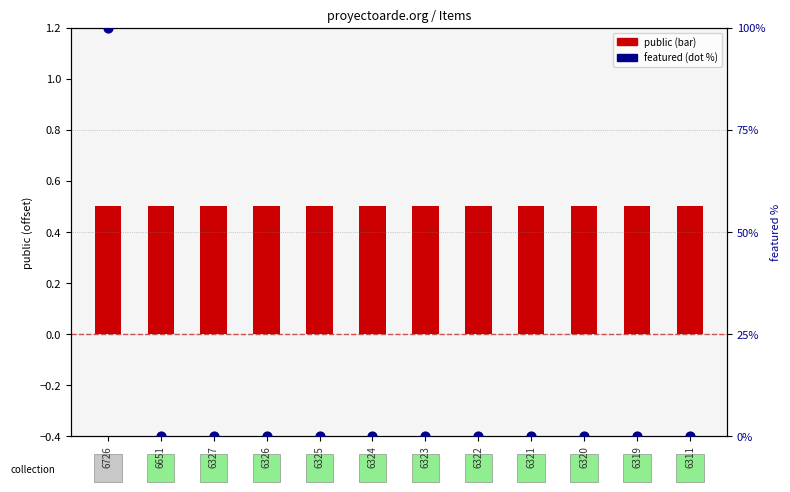

Which series has the largest total across all categories?

featured (0–100%)